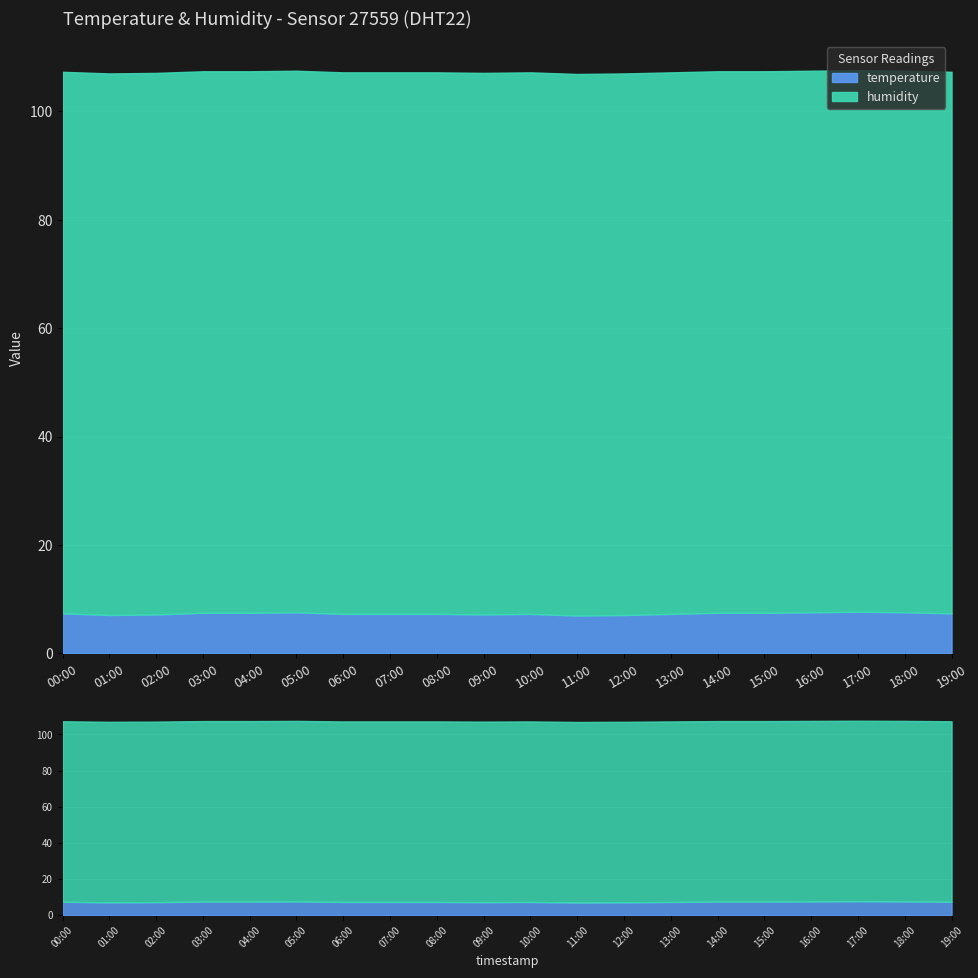

What is the difference between the second highest and second lowest values?

0.5